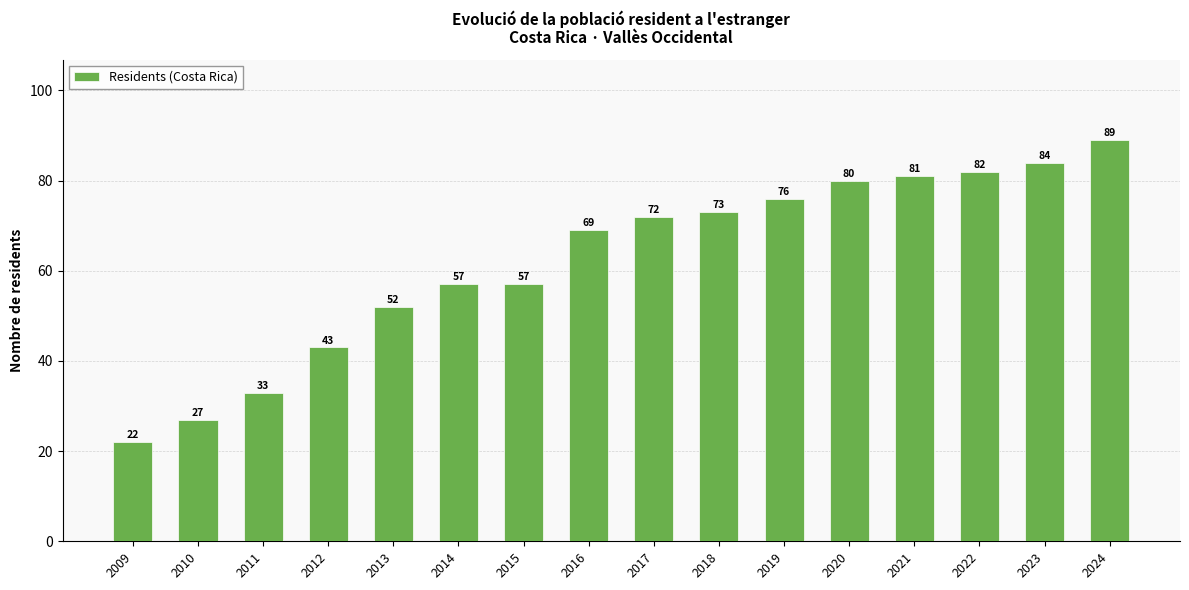

Reading left to right, list all the values displayed in this chart.

2009=22	2010=27	2011=33	2012=43	2013=52	2014=57	2015=57	2016=69	2017=72	2018=73	2019=76	2020=80	2021=81	2022=82	2023=84	2024=89